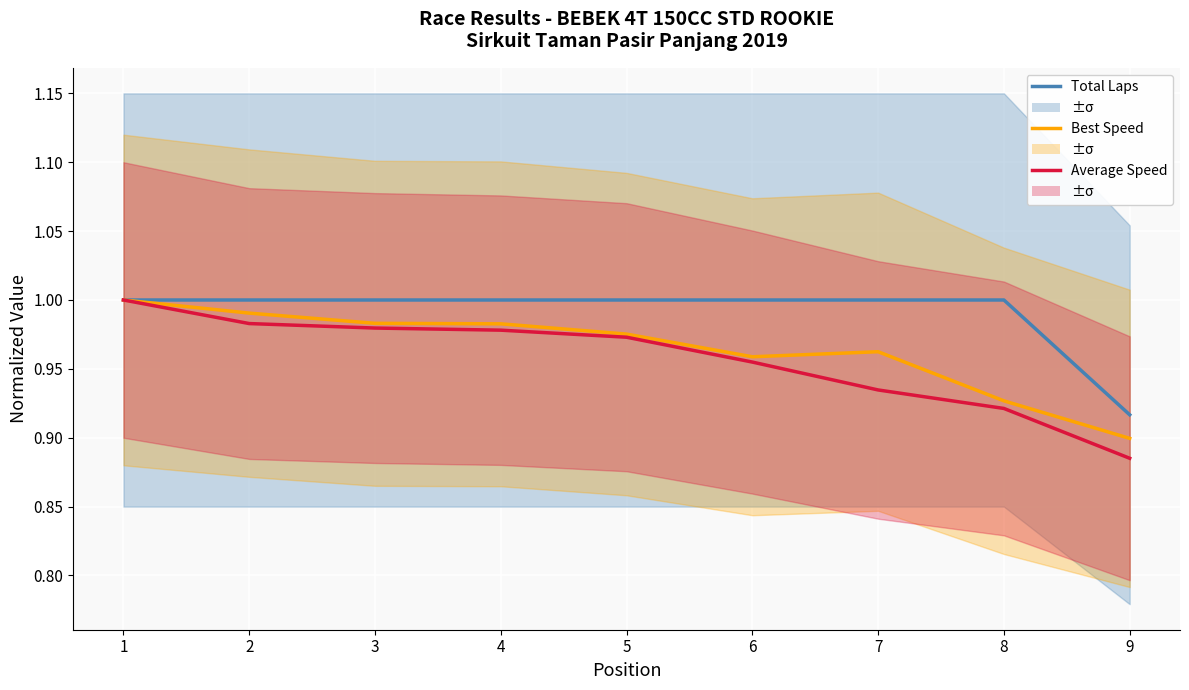

Which series changed the most between 3 and 9?

Average Speed